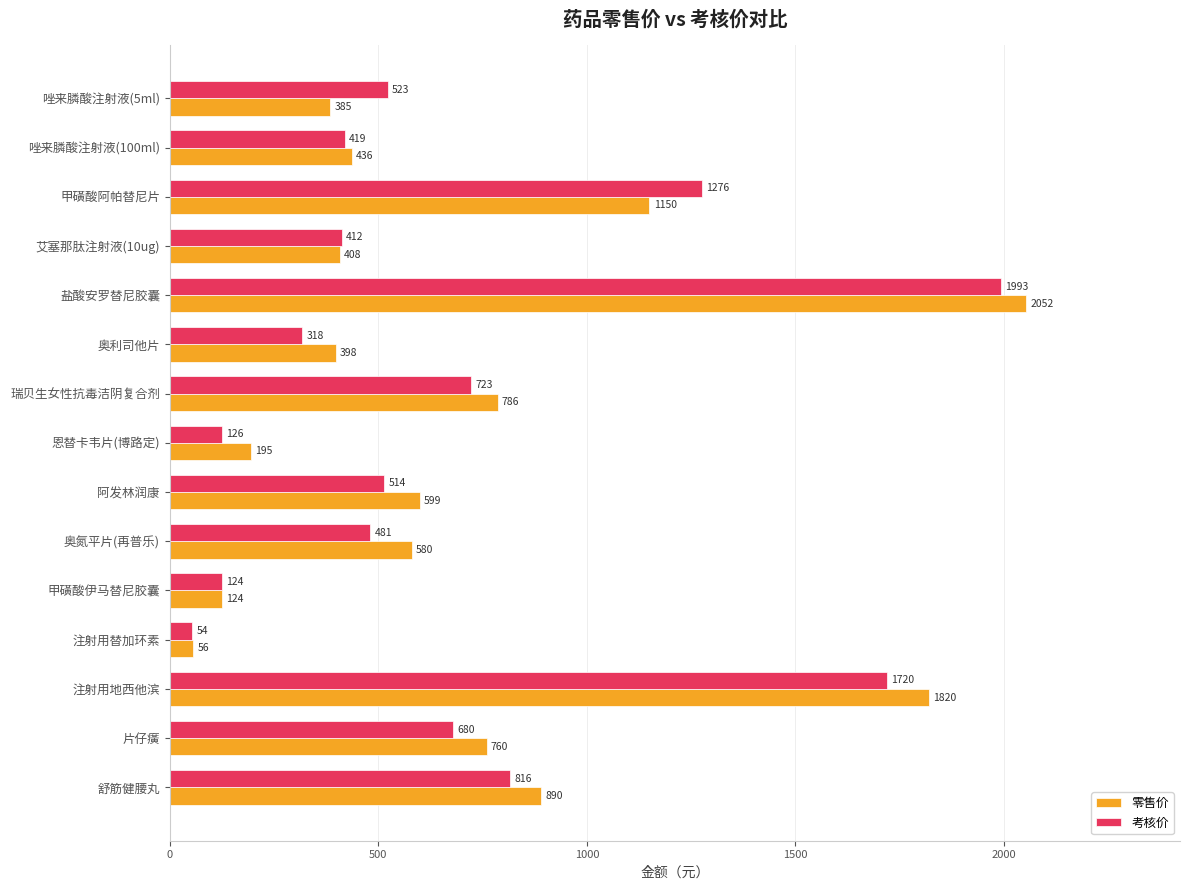

Rank the categories by 零售价 value from highest to lowest.

盐酸安罗替尼胶囊, 注射用地西他滨, 甲磺酸阿帕替尼片, 舒筋健腰丸, 瑞贝生女性抗毒洁阴复合剂, 片仔癀, 阿发林润康, 奥氮平片(再普乐), 唑来膦酸注射液(100ml), 艾塞那肽注射液(10ug), 奥利司他片, 唑来膦酸注射液(5ml), 恩替卡韦片(博路定), 甲磺酸伊马替尼胶囊, 注射用替加环素